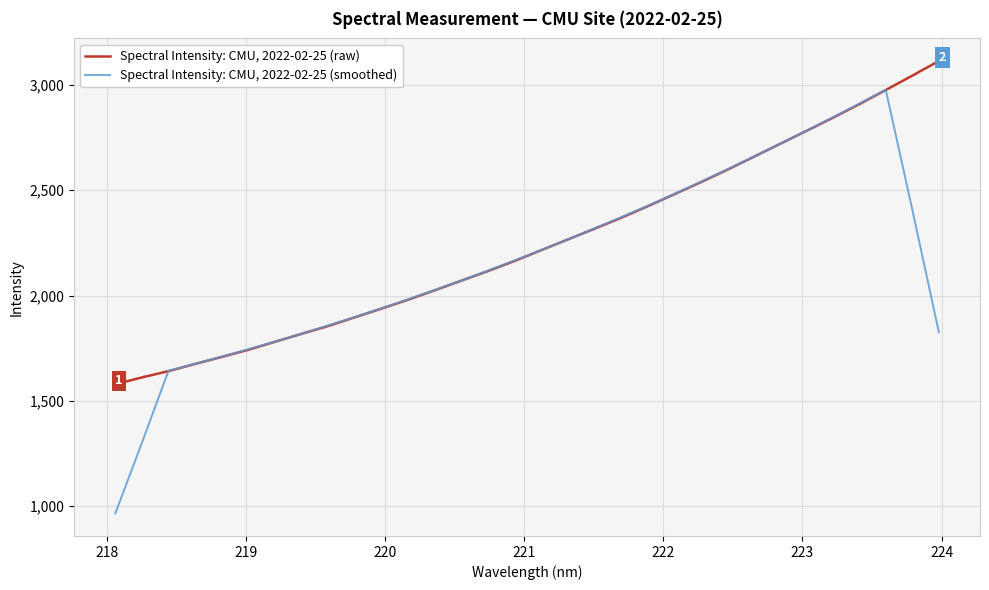

After their last crossing, which series has the higher values: Spectral Intensity: CMU, 2022-02-25 (raw) or Spectral Intensity: CMU, 2022-02-25 (smoothed)?

Spectral Intensity: CMU, 2022-02-25 (raw)